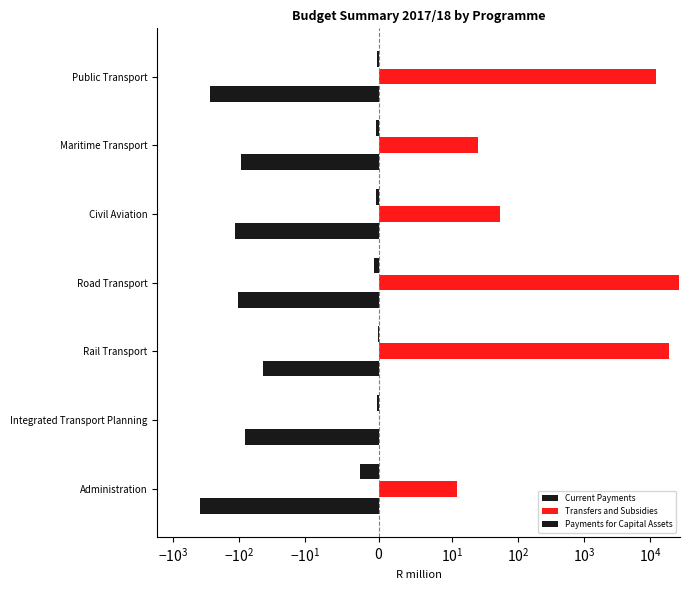

True or false: Current Payments has a value of -74.5 at Rail Transport.

False